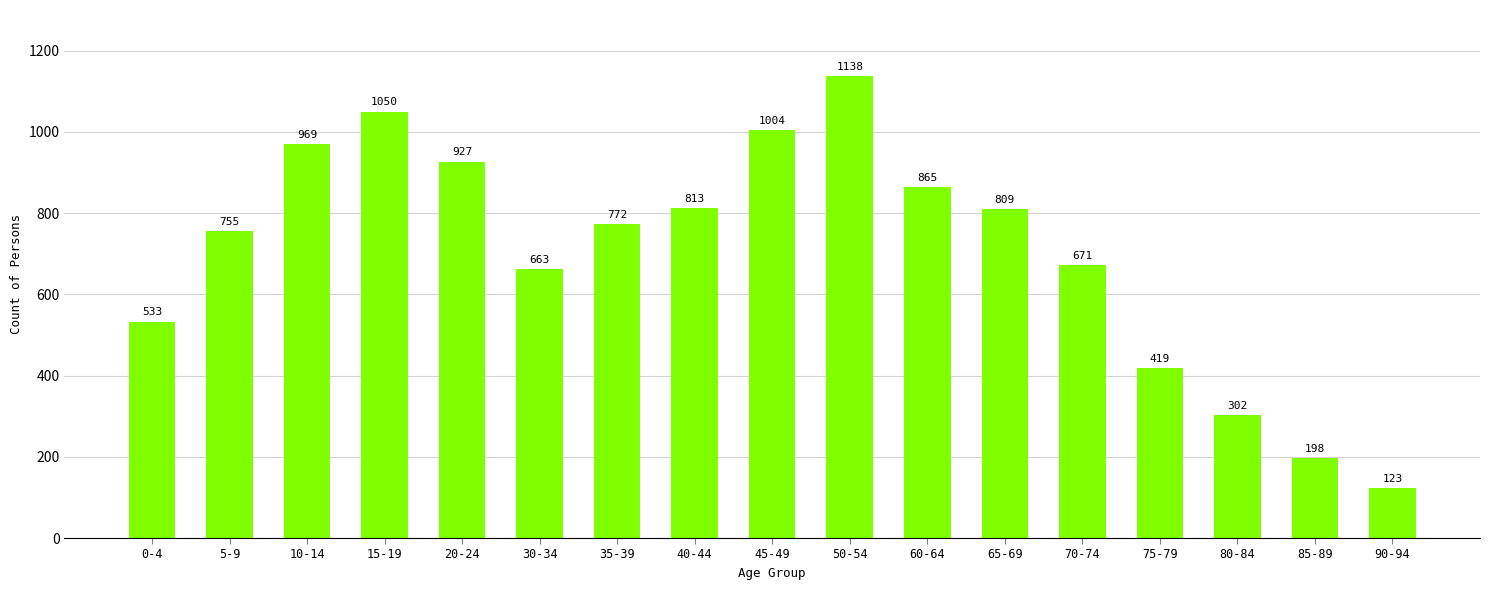

Reading left to right, what are all the values shown in this chart?

0-4=533	5-9=755	10-14=969	15-19=1050	20-24=927	30-34=663	35-39=772	40-44=813	45-49=1004	50-54=1138	60-64=865	65-69=809	70-74=671	75-79=419	80-84=302	85-89=198	90-94=123